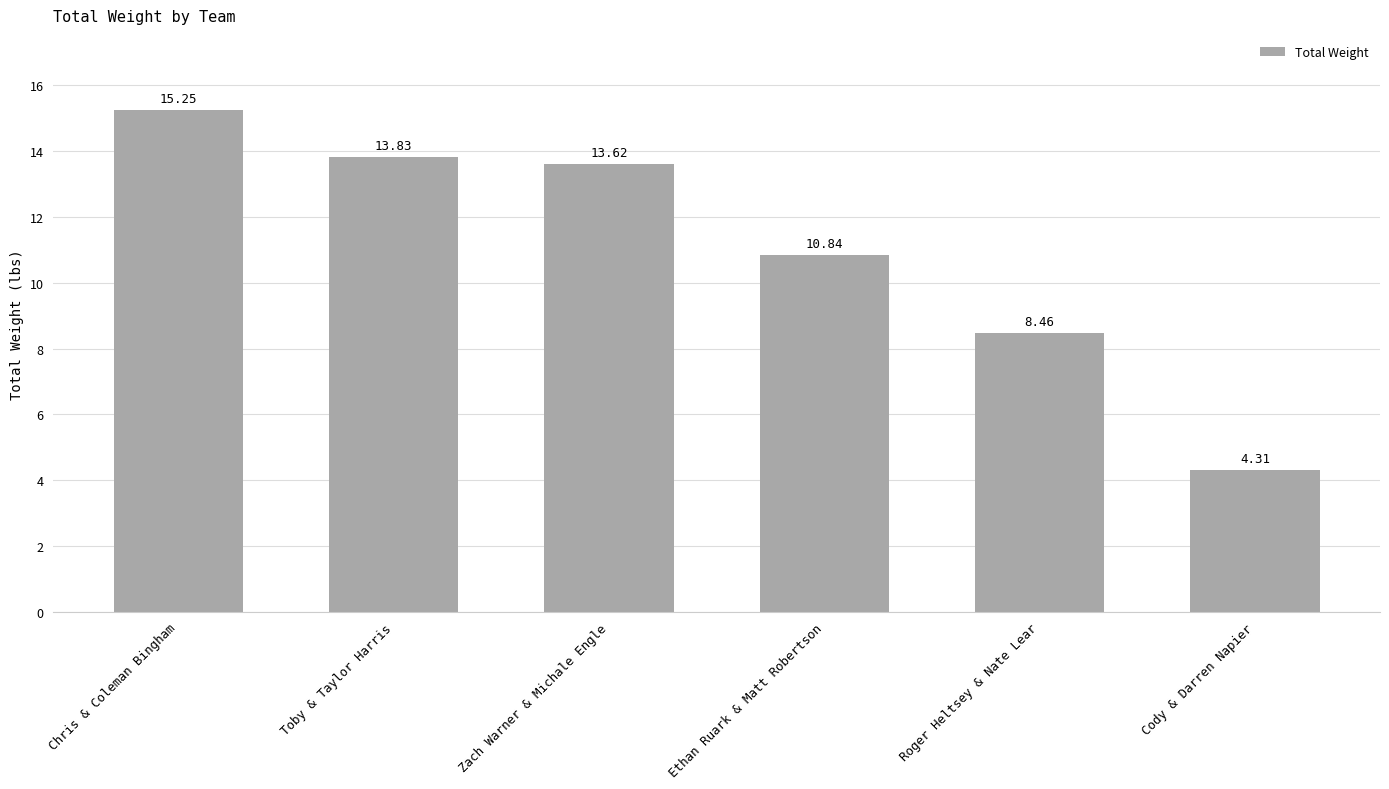

List the labels in order of value, largest first.

Chris & Coleman Bingham, Toby & Taylor Harris, Zach Warner & Michale Engle, Ethan Ruark & Matt Robertson, Roger Heltsey & Nate Lear, Cody & Darren Napier